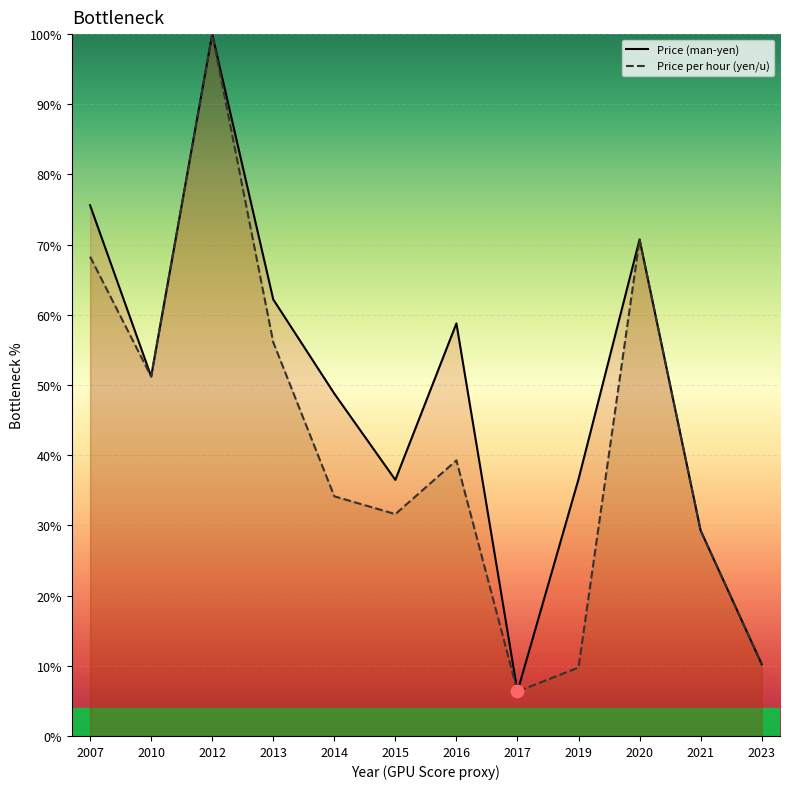

Which series has the largest total across all categories?

Price (man-yen) (line)